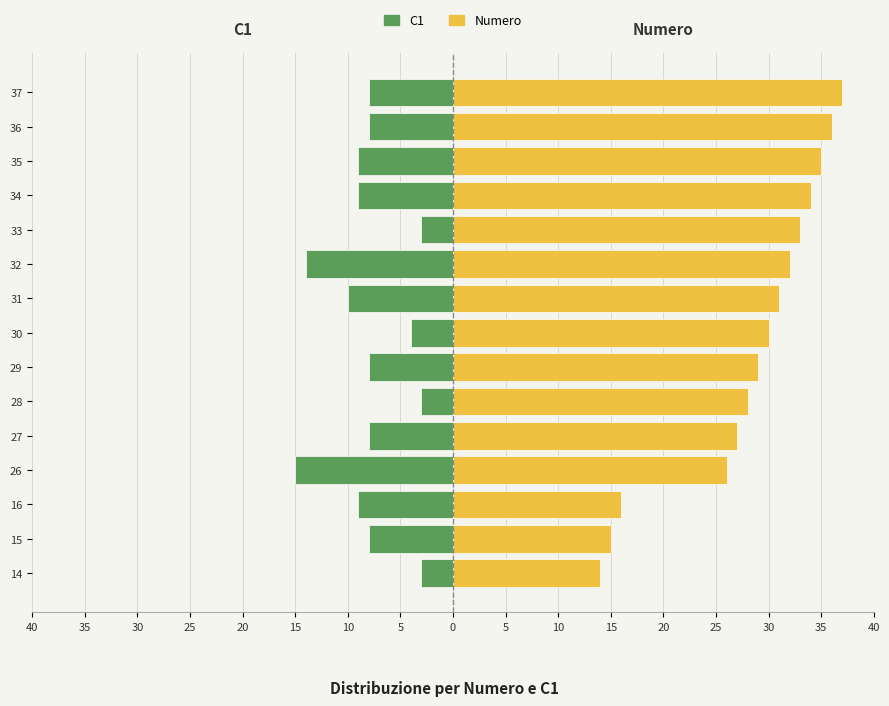

Rank the series by their maximum value, from lowest to highest.

C1, Numero